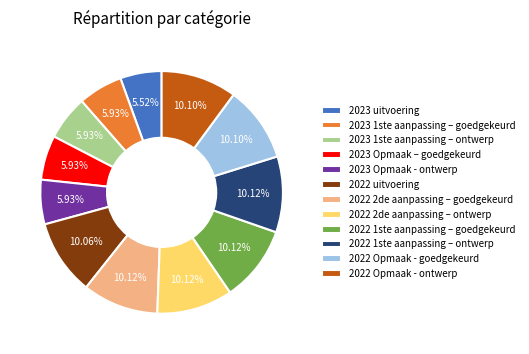

What is the ratio of the value at 2022 Opmaak - goedgekeurd to the value at 2023 1ste aanpassing – ontwerp?

1.7